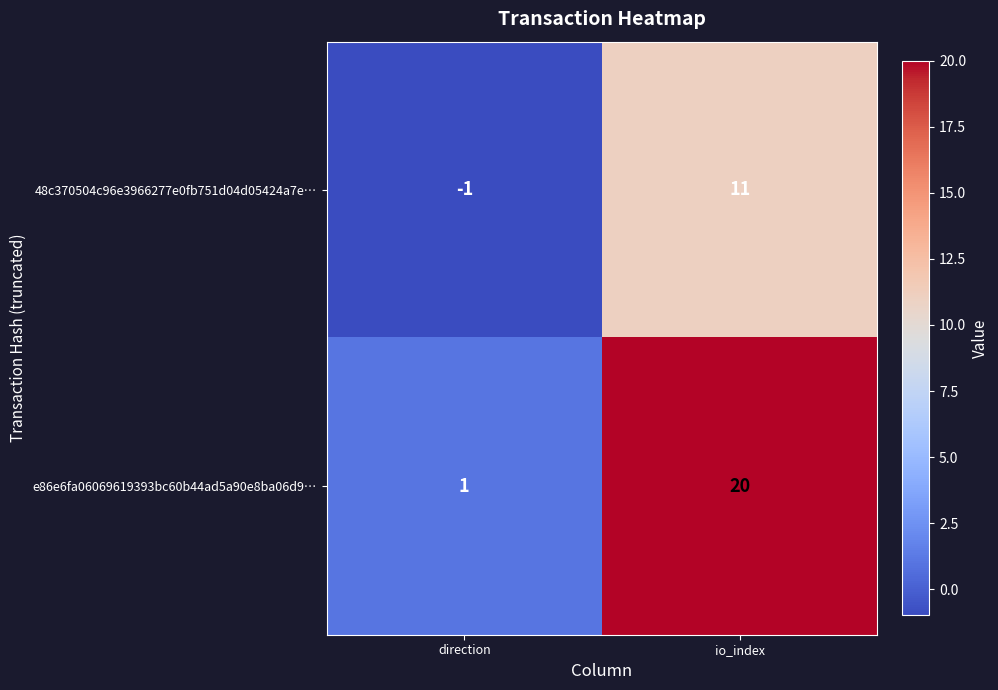

Rank the categories by 48c370504c96e3966277e0fb751d04d05424a7e… value from highest to lowest.

io_index, direction